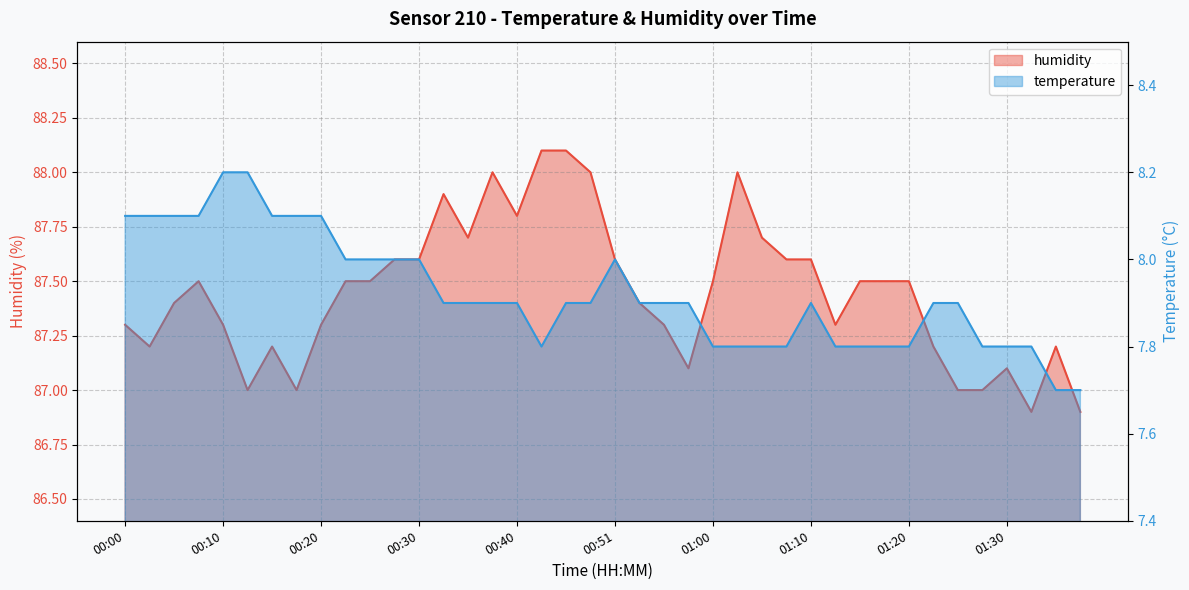

What is the difference between the maximum and minimum values in the temperature series?

0.5